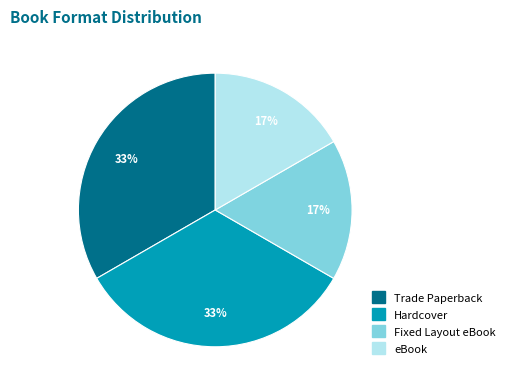

What is the ratio of the value at Fixed Layout eBook to the value at eBook?

1.0